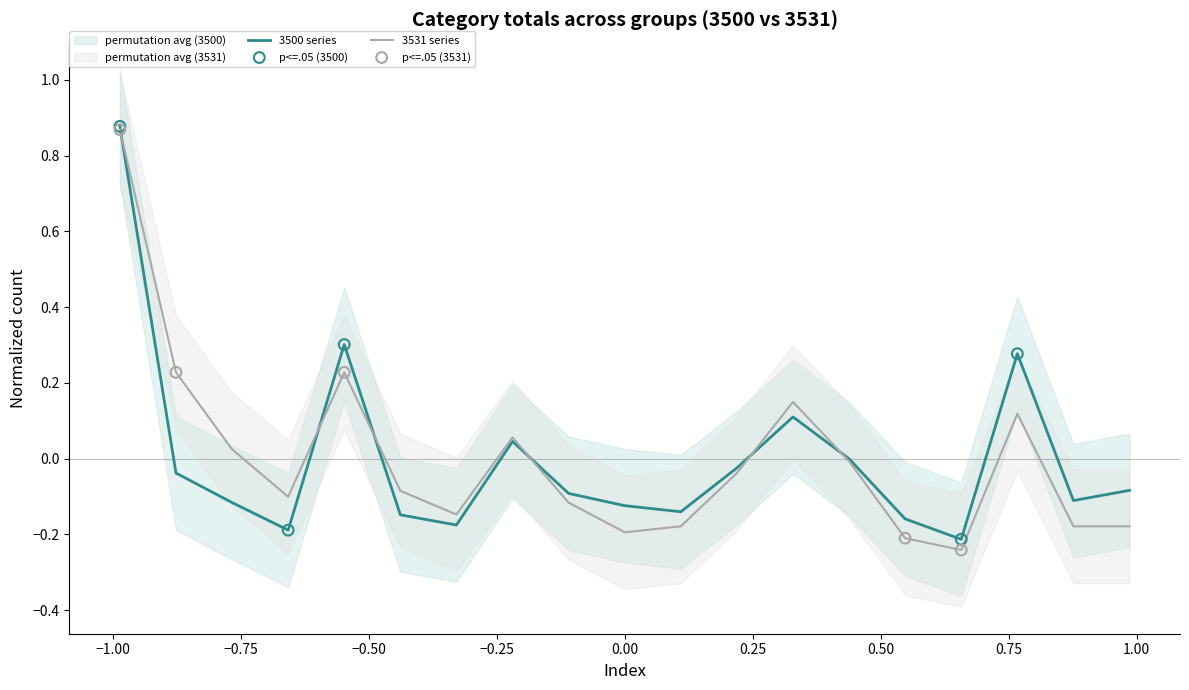

Which series contains the highest Y value?

3500